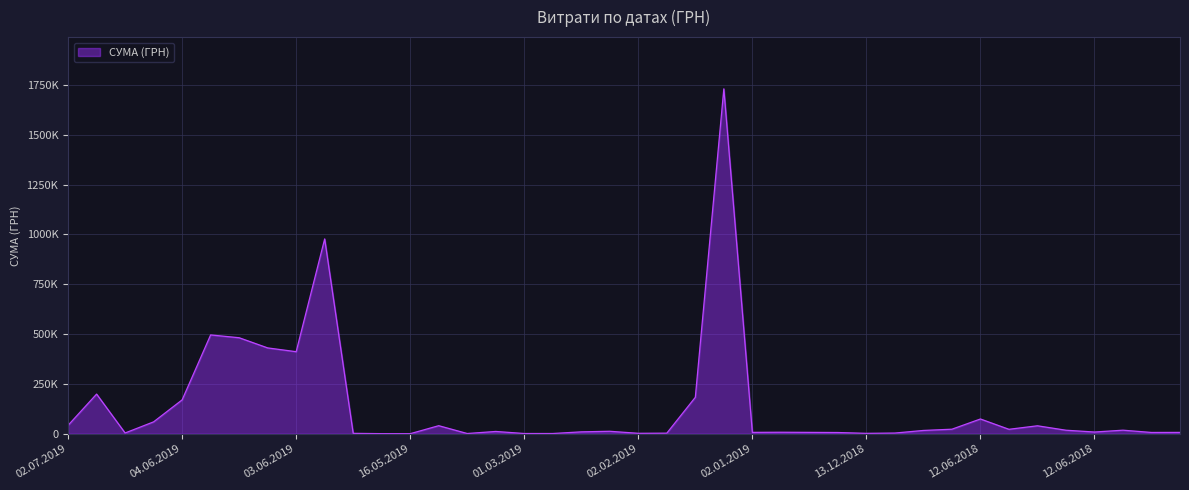

Does the chart have visible grid lines?

Yes